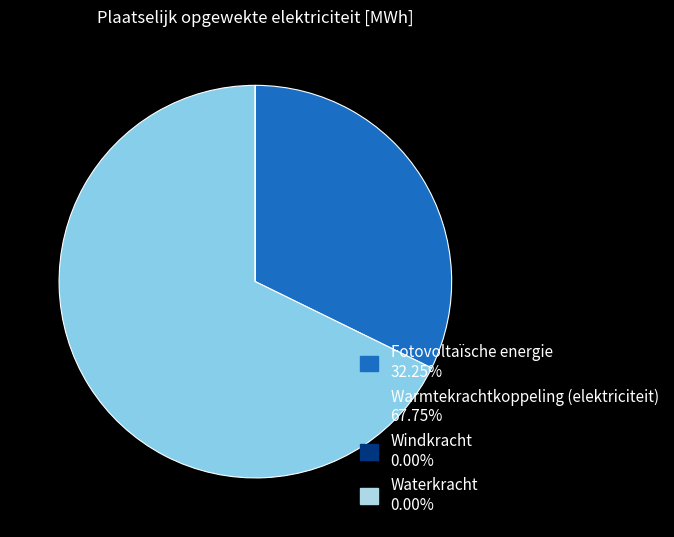

Rank the categories by value from highest to lowest.

Warmtekrachtkoppeling (elektriciteit), Fotovoltaïsche energie, Windkracht, Waterkracht